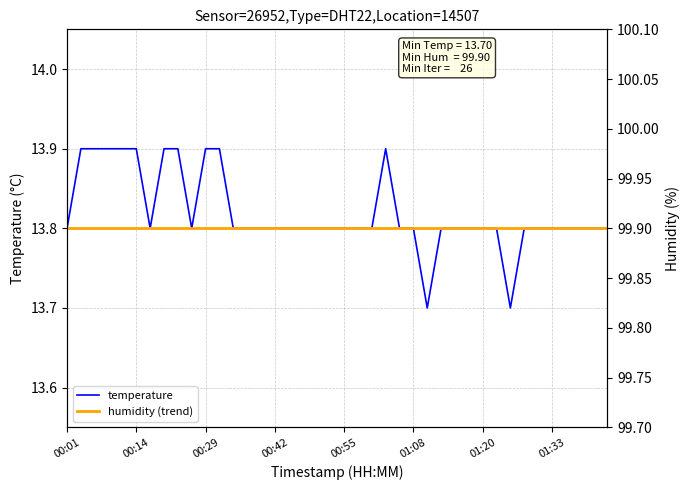

Is it true that temperature equals 18.5 at 19?

False